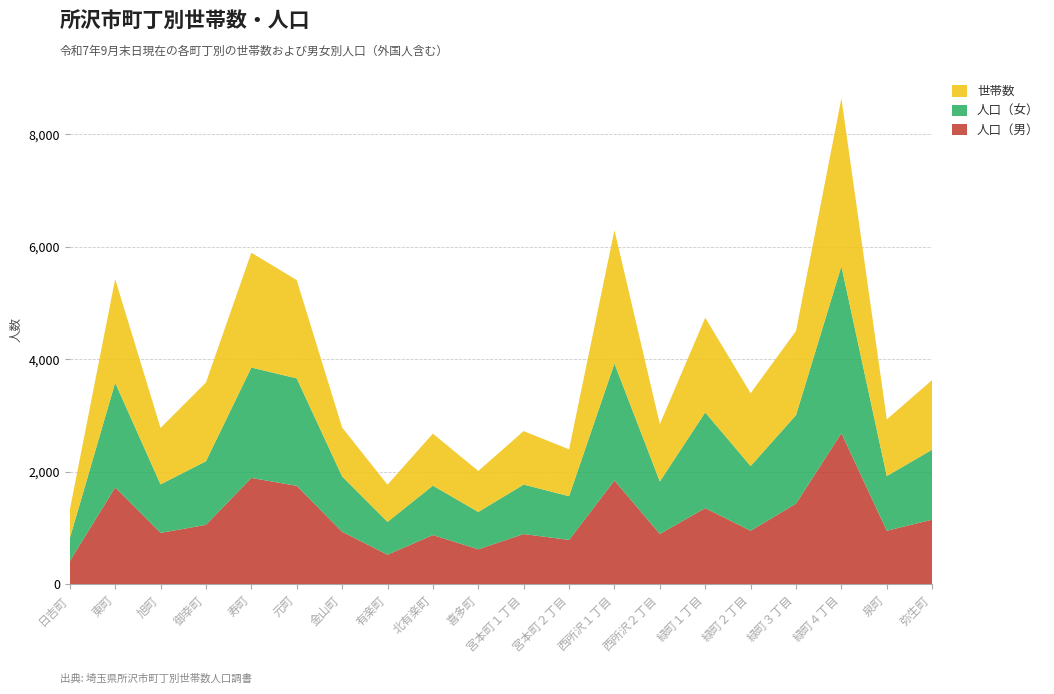

Reading right to left, transcribe all the data shown in this chart.

人口（男）: 弥生町=1148	泉町=952	緑町４丁目=2687	緑町３丁目=1433	緑町２丁目=951	緑町１丁目=1353	西所沢２丁目=894	西所沢１丁目=1845	宮本町２丁目=788	宮本町１丁目=892	喜多町=621	北有楽町=874	有楽町=525	金山町=932	元町=1750	寿町=1890	御幸町=1056	旭町=913	東町=1721	日吉町=410
人口（女）: 弥生町=1245	泉町=971	緑町４丁目=2968	緑町３丁目=1574	緑町２丁目=1150	緑町１丁目=1702	西所沢２丁目=933	西所沢１丁目=2079	宮本町２丁目=777	宮本町１丁目=880	喜多町=664	北有楽町=879	有楽町=583	金山町=985	元町=1910	寿町=1963	御幸町=1131	旭町=863	東町=1861	日吉町=406
世帯数: 弥生町=1238	泉町=1008	緑町４丁目=2985	緑町３丁目=1495	緑町２丁目=1296	緑町１丁目=1684	西所沢２丁目=1020	西所沢１丁目=2372	宮本町２丁目=834	宮本町１丁目=951	喜多町=729	北有楽町=925	有楽町=662	金山町=870	元町=1748	寿町=2042	御幸町=1400	旭町=1003	東町=1844	日吉町=504